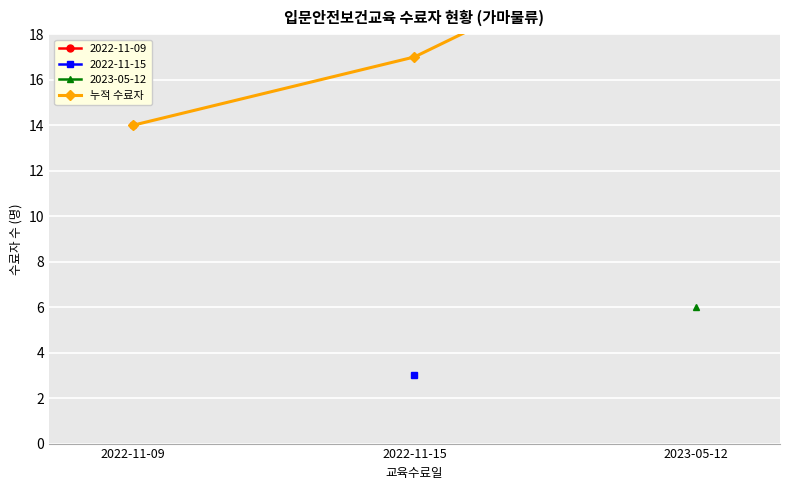

The chart shows a value of 17 at 2022-11-15. True or false?

True